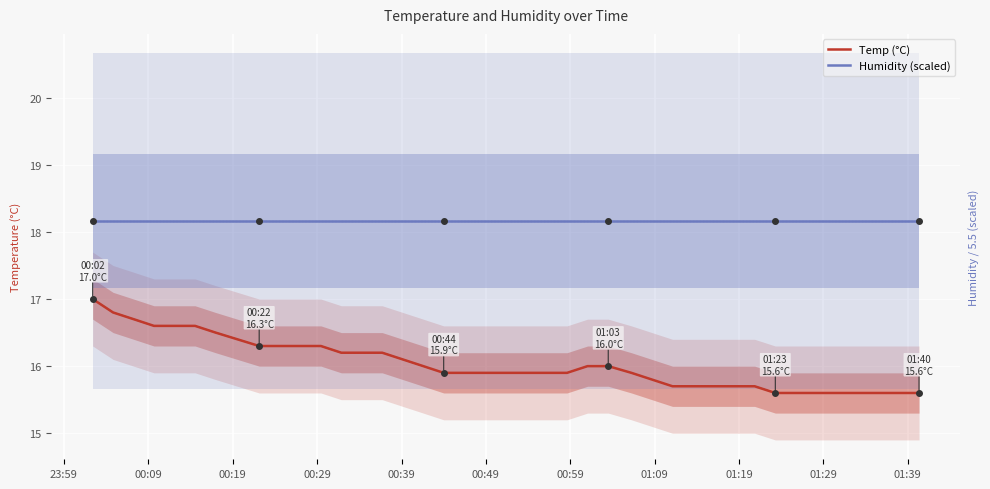

How many distinct data groups are displayed?

2